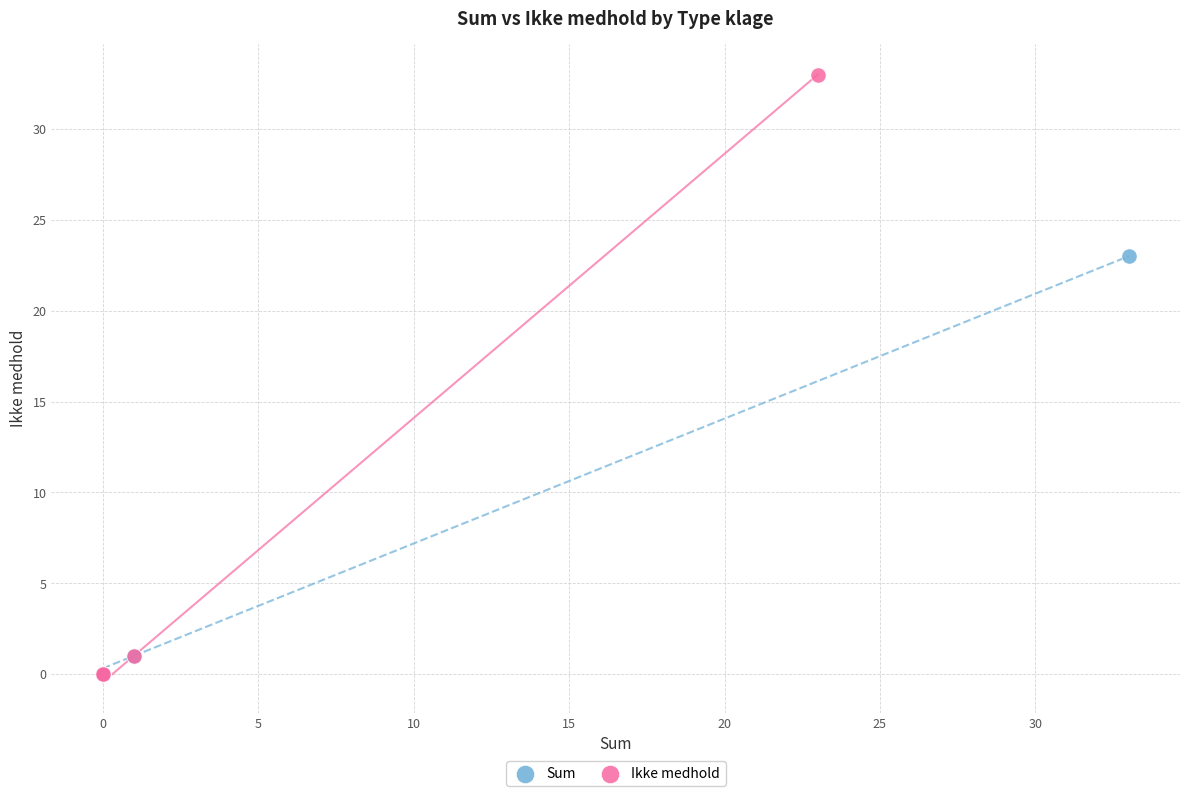

What are all the series names shown in the legend?

Sum, Ikke medhold